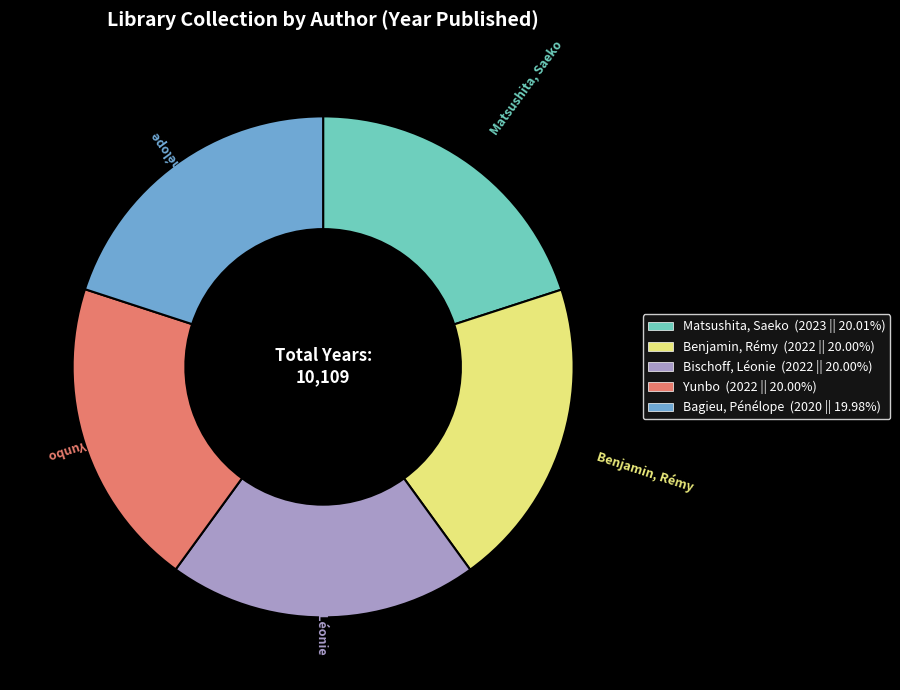

What is the ratio of the value at Bischoff, Léonie to the value at Yunbo?

1.0